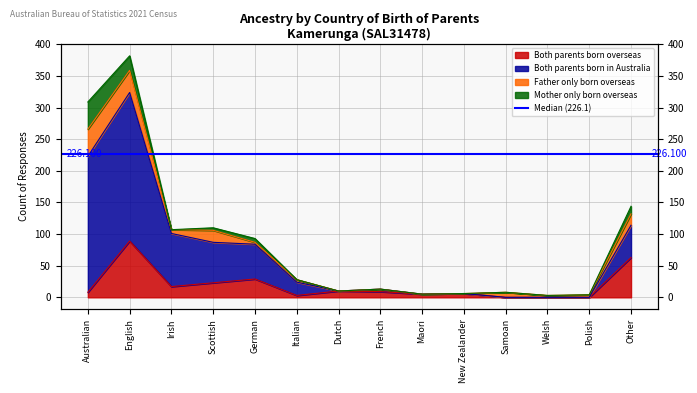

Count the number of categories in the chart.

14